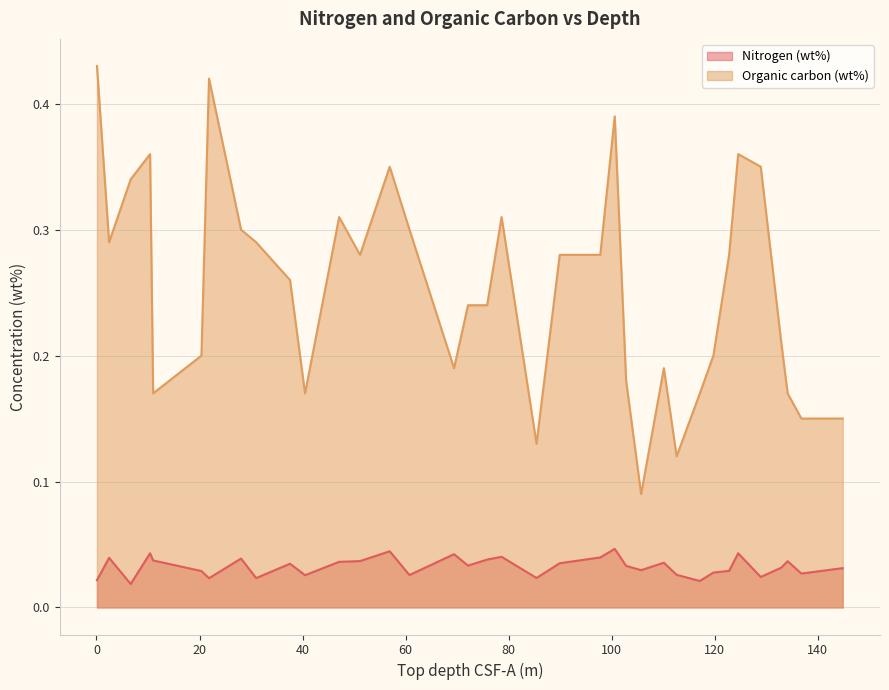

At how many categories does at least one series exceed 0?

36